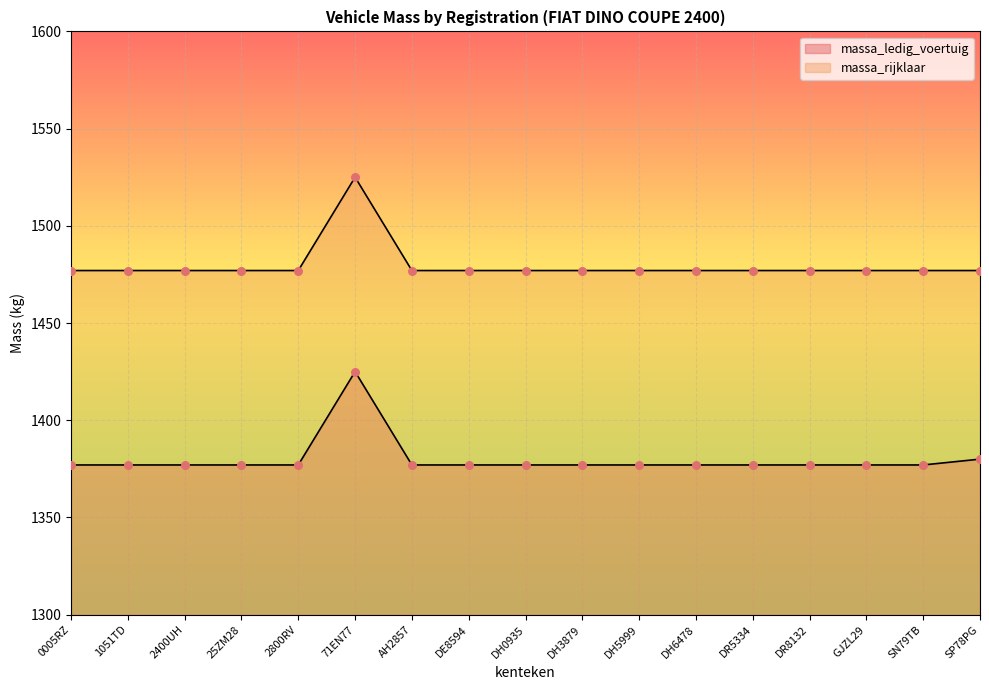

What is the total value across all series at 25ZM28?

2854